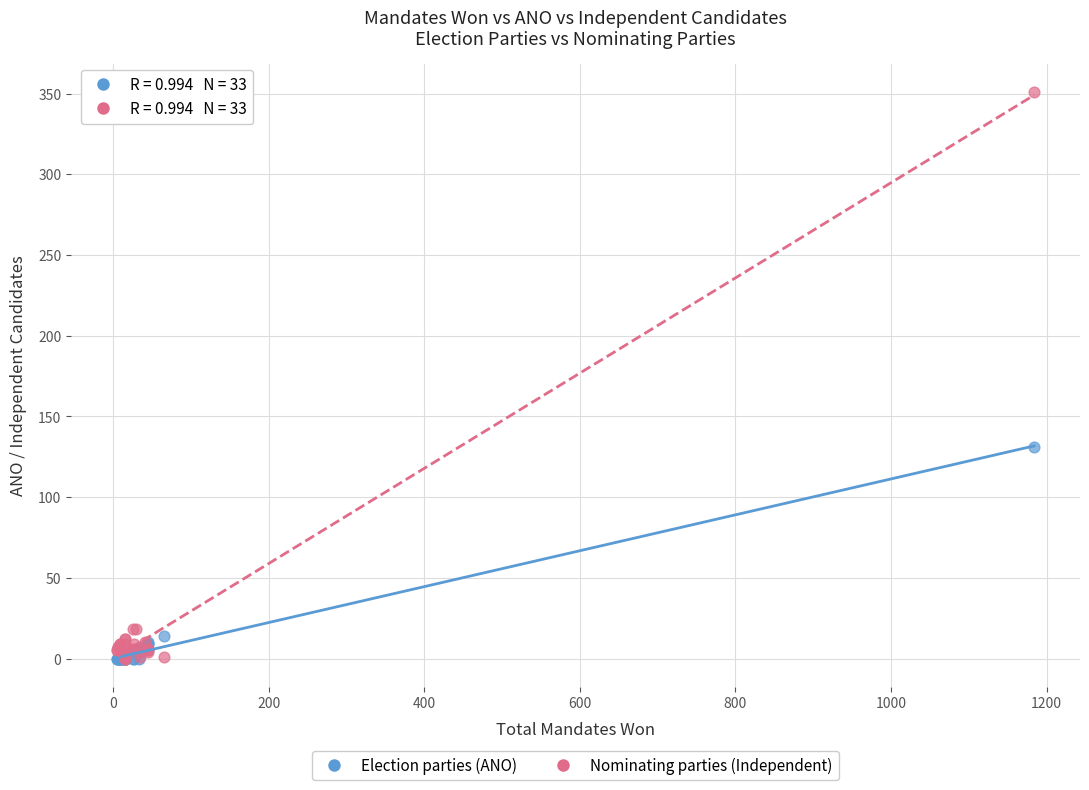

Across all series, what Y value is closest to 175?

131